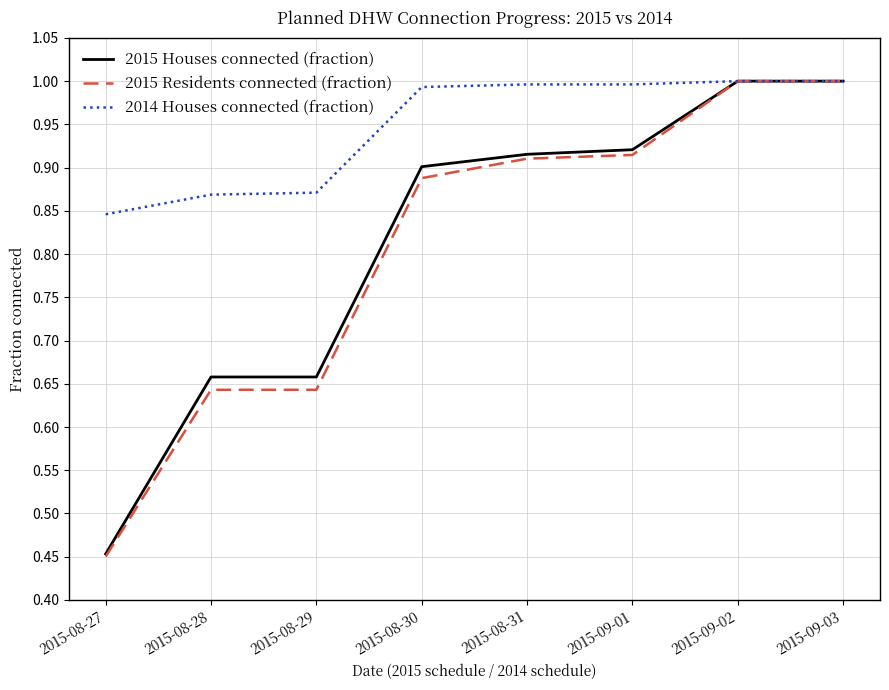

Is it true that 2015 Houses connected (fraction) equals 1.4 at 2015-09-02?

False